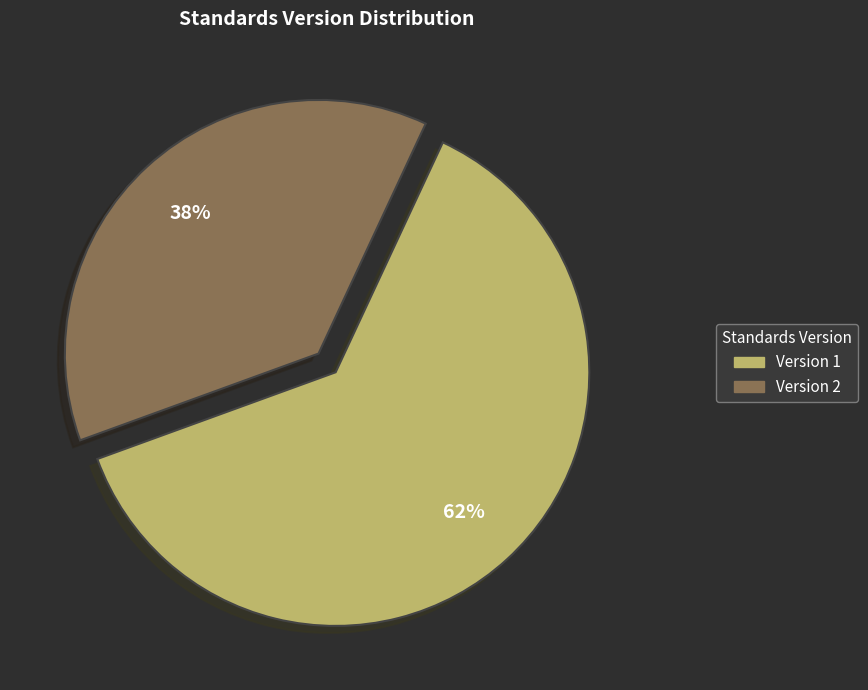

Is there any slice that represents more than half of the pie?

Yes